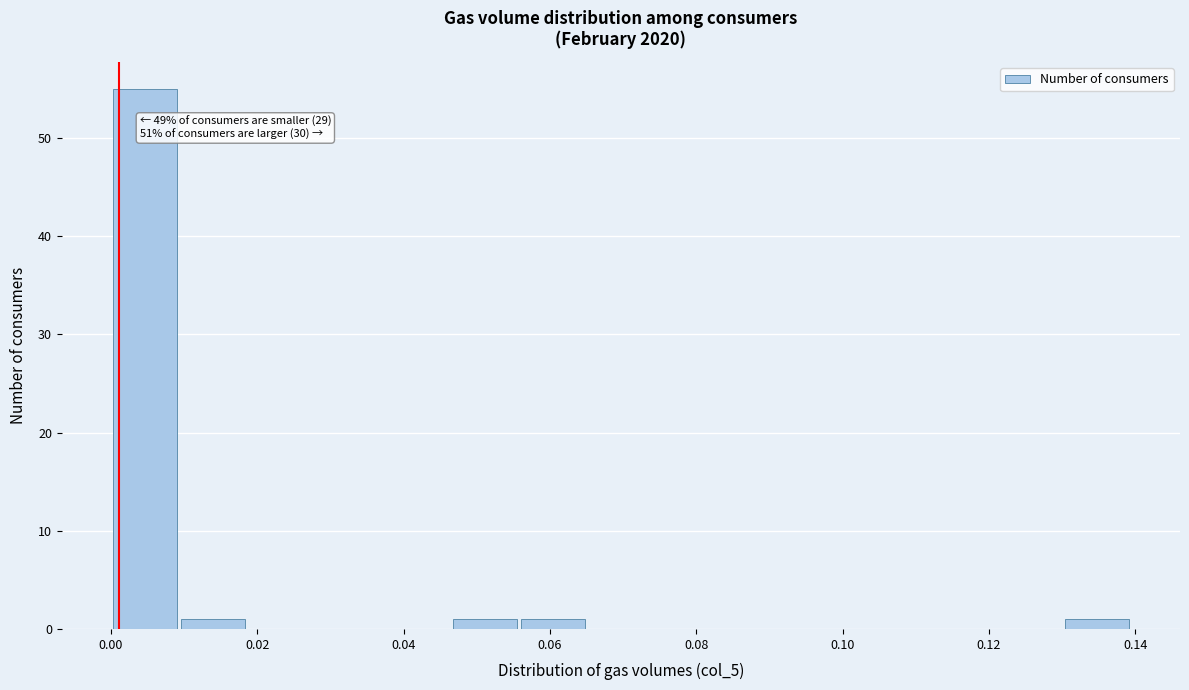

Over which range of the x-axis is the bar tallest?

0.000 to 0.010